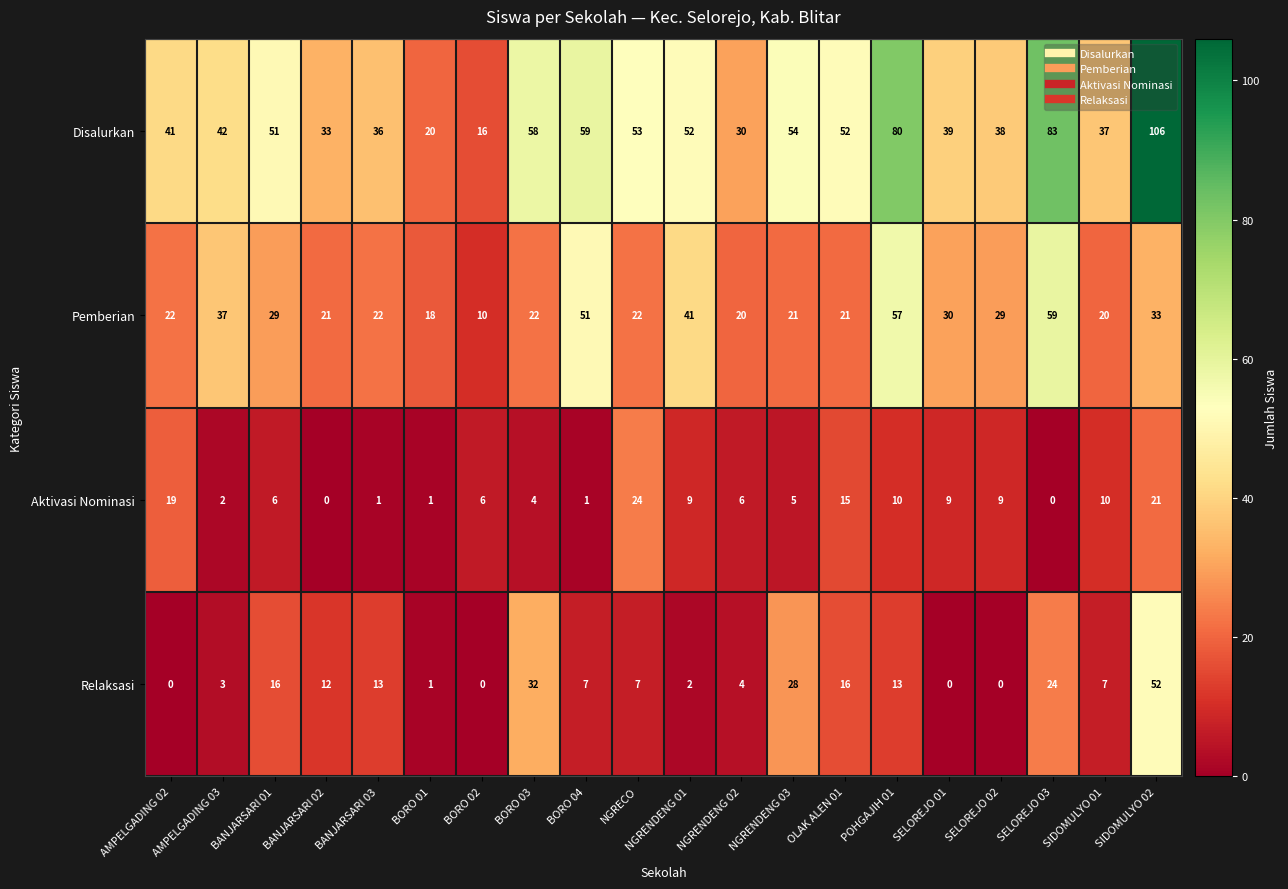

Where is Disalurkan nearest to the value 61?

BORO 04